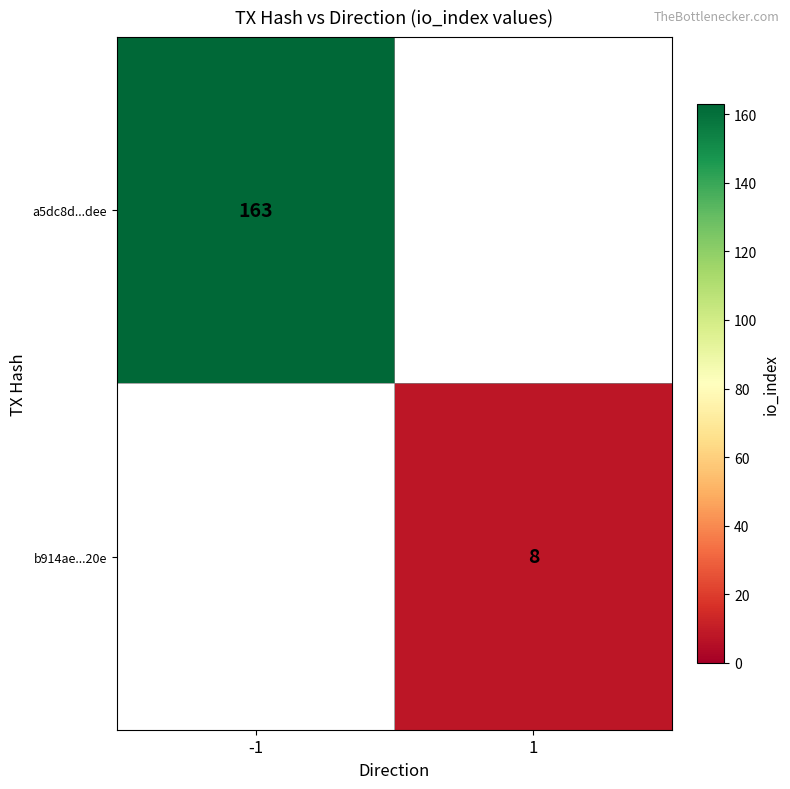

At which category is the sum across all series the highest?

-1